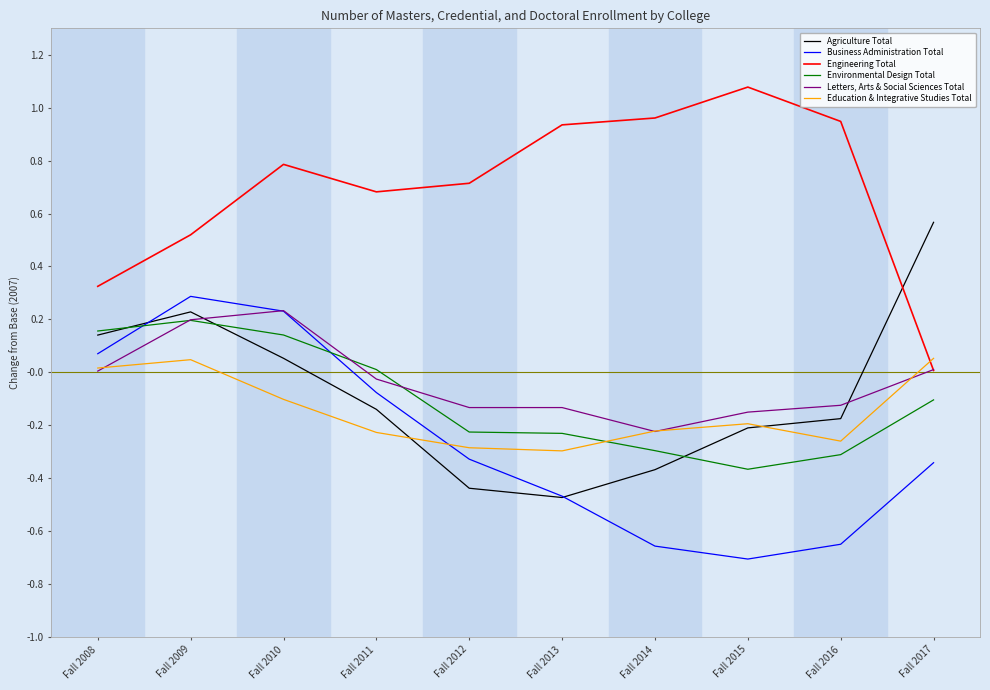

Which series has the largest total across all categories?

Engineering Total